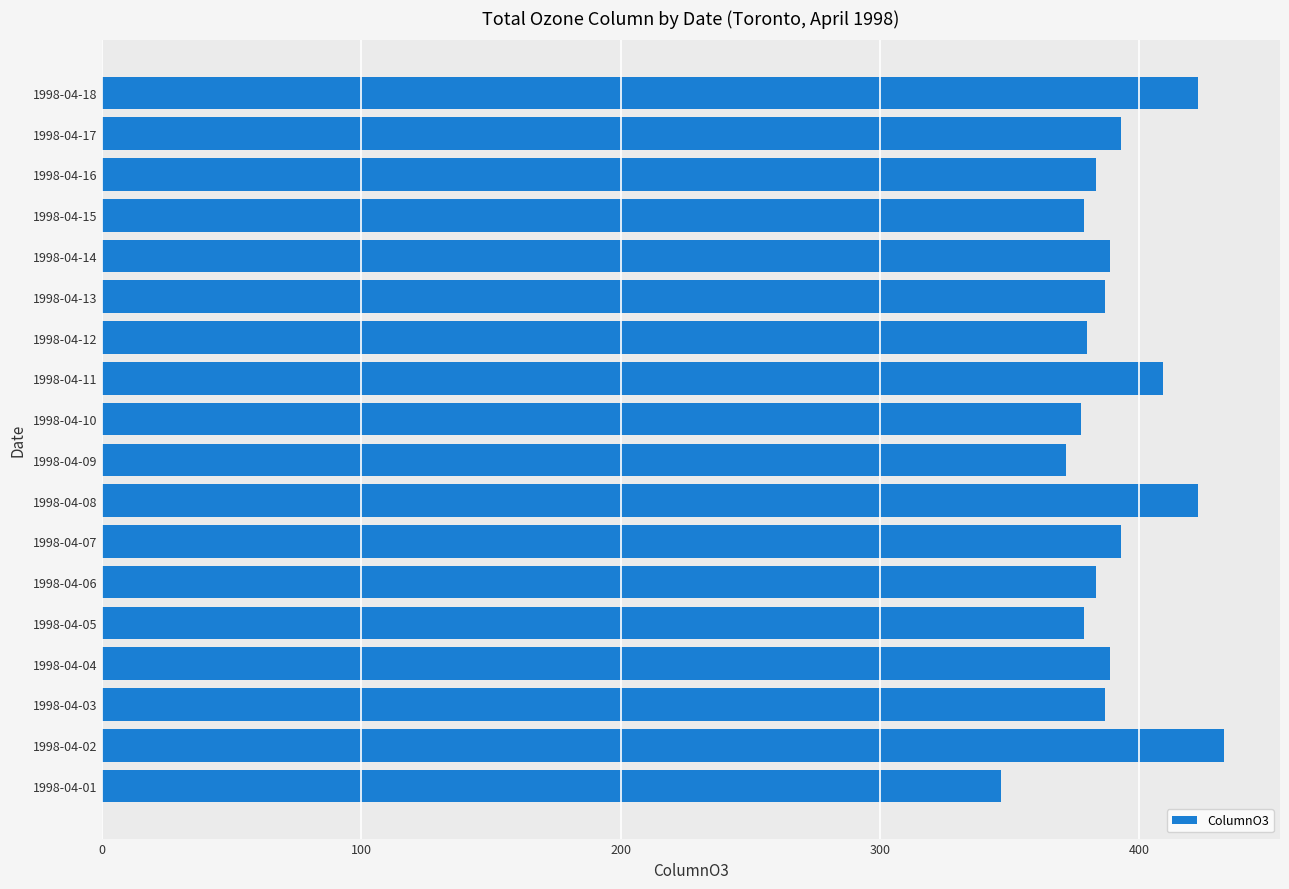

How many series are shown in this chart?

1